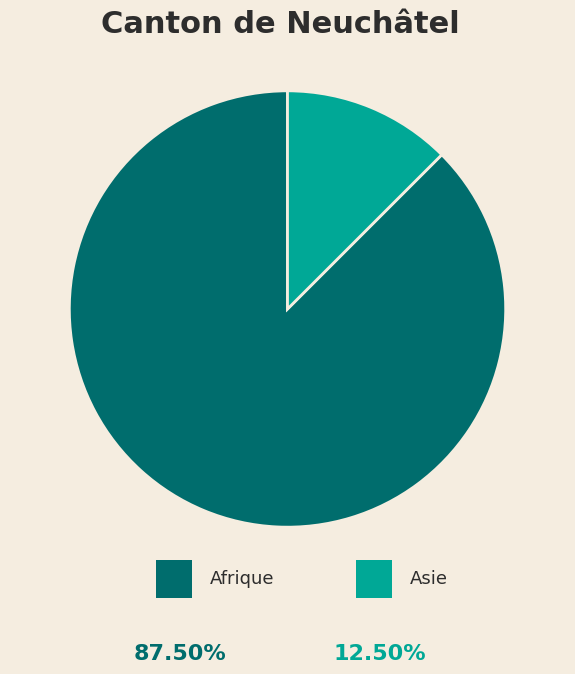

Does any single category account for the majority?

Yes